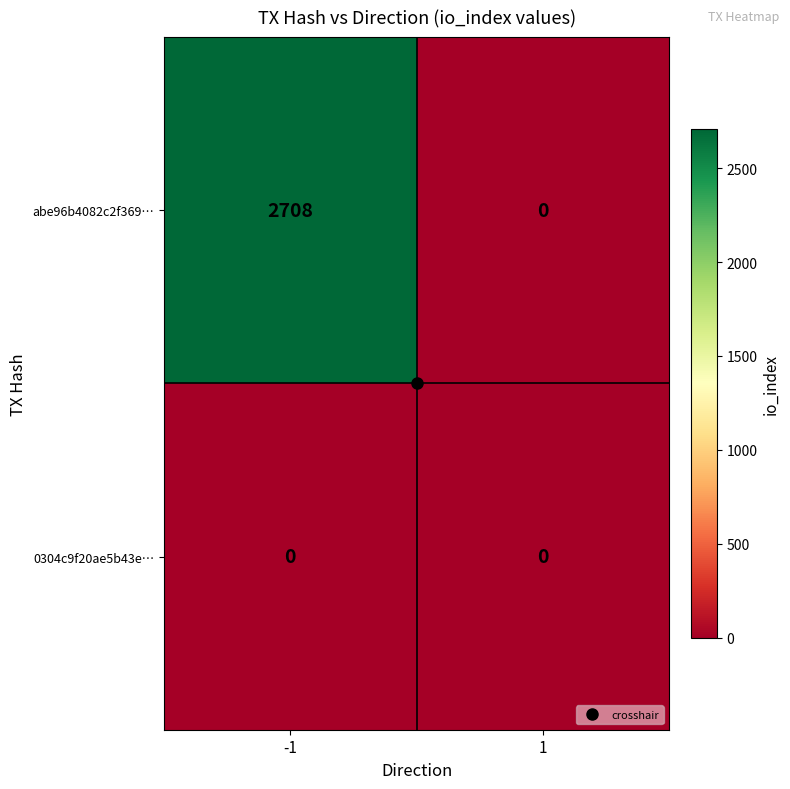

What is the greatest value displayed?

2708